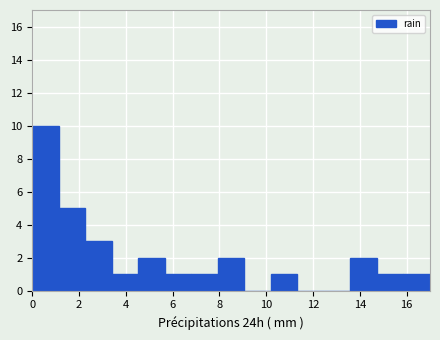

Reading left to right, list every bar in this chart as the range it spans on the x-axis followed by its height. Neither the bar edges nor the heights are printed on the chart, so give them approximately, as read against the axes.

0.0 to 1.2: 10
1.2 to 2.2: 5
2.2 to 3.4: 3
3.4 to 4.6: 1
4.6 to 5.6: 2
5.6 to 6.8: 1
6.8 to 8.0: 1
8.0 to 9.0: 2
9.0 to 10.2: 0
10.2 to 11.4: 1
11.4 to 12.4: 0
12.4 to 13.6: 0
13.6 to 14.8: 2
14.8 to 15.8: 1
15.8 to 17.0: 1